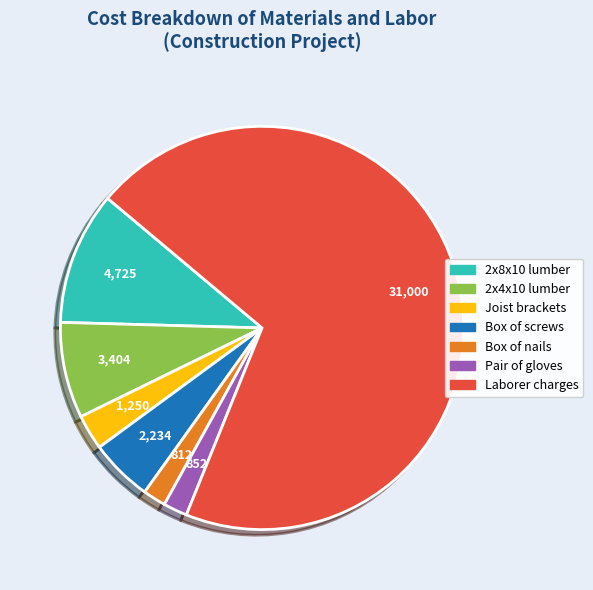

Count the number of slices in the pie.

7